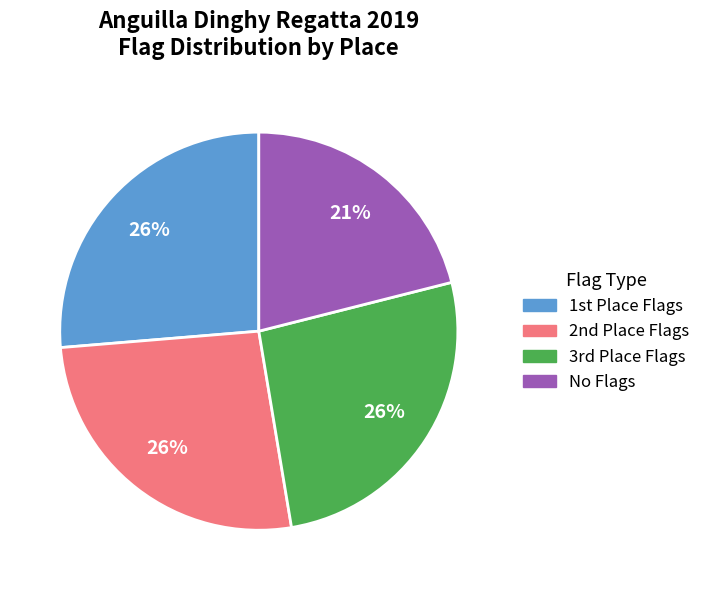

To the nearest percent, what is the difference between the largest and smallest slice percentages?

5%